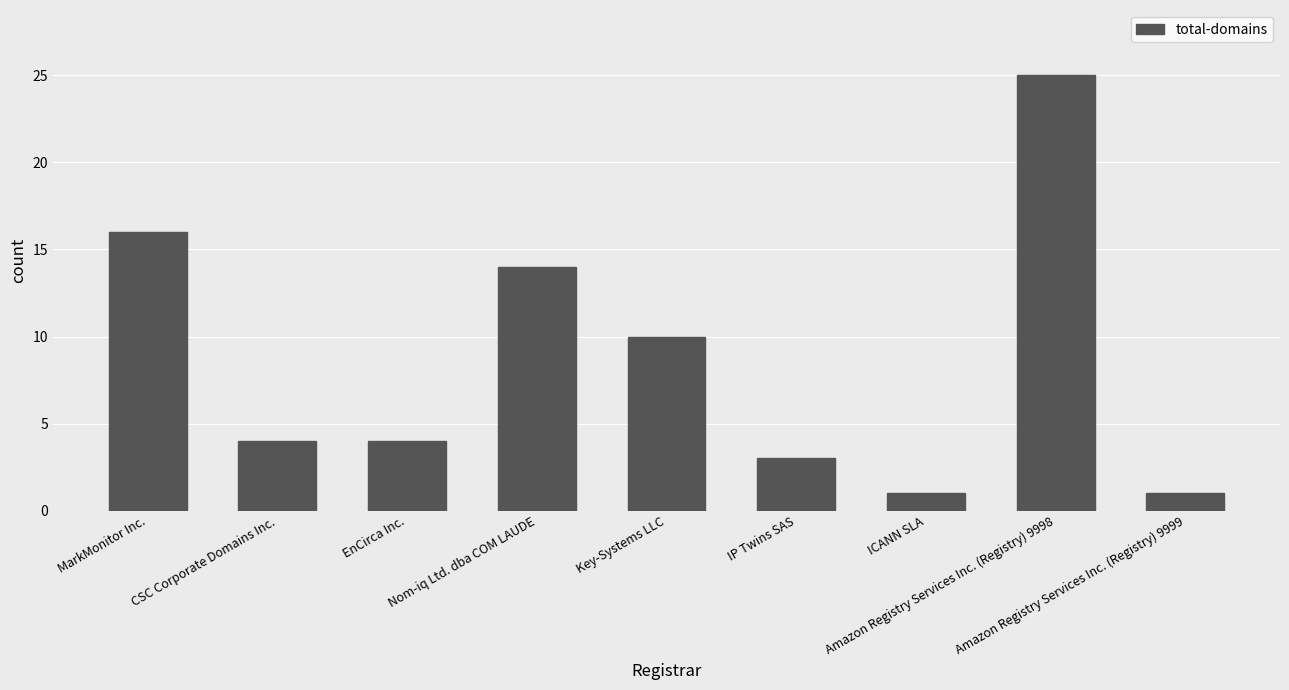

Between Amazon Registry Services Inc. (Registry) 9998 and Key-Systems LLC, which is larger?

Amazon Registry Services Inc. (Registry) 9998